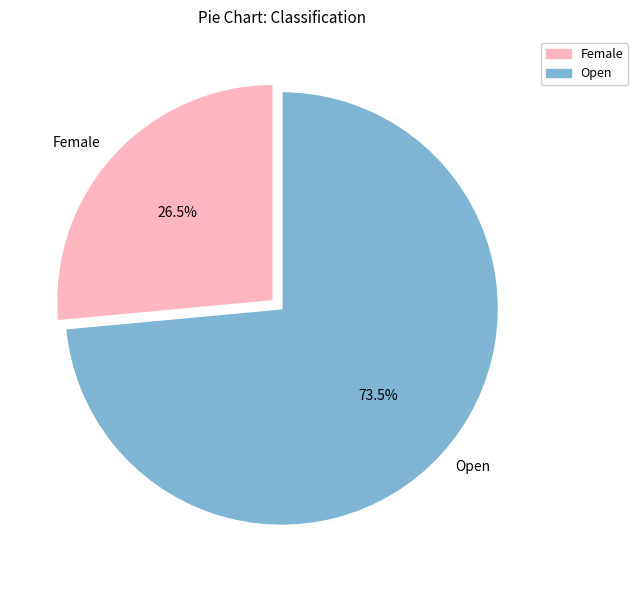

What is the largest slice in the pie chart?

Open